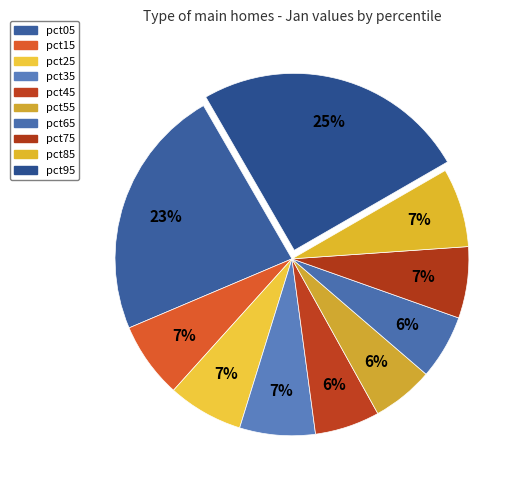

What percentage is the pct75 slice, to the nearest percent?

7%